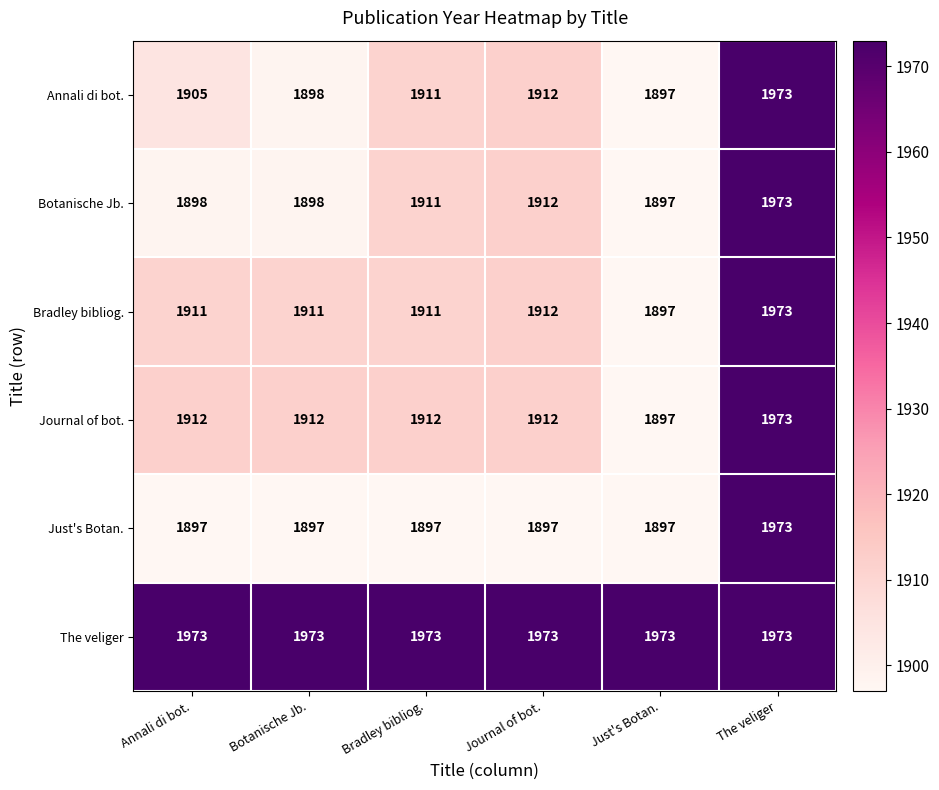

What is the smallest value displayed?

1897